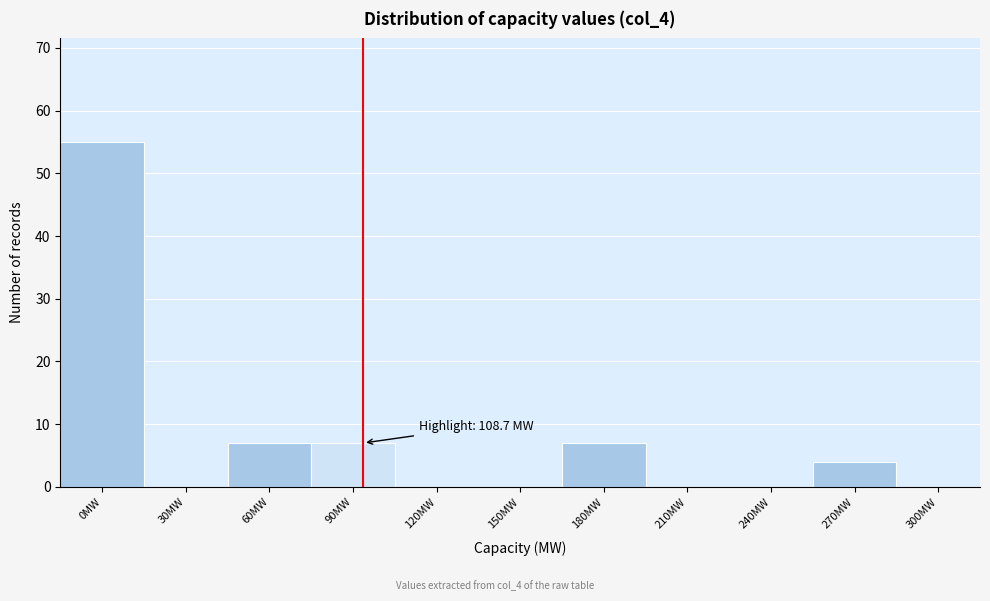

Reading left to right, extract all data points from this chart.

0MW=55	30MW=0	60MW=7	90MW=7	120MW=0	150MW=0	180MW=7	210MW=0	240MW=0	270MW=4	300MW=0